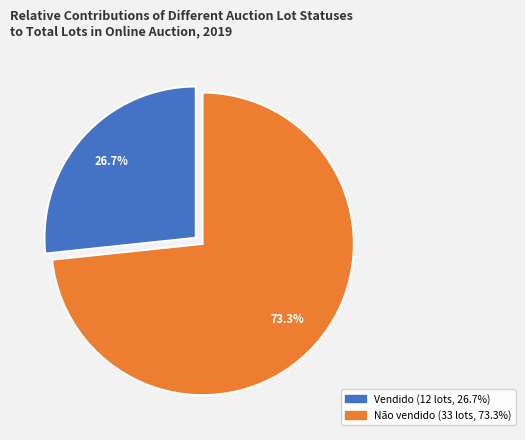

What percentage is NOT represented by Vendido?

73.3%